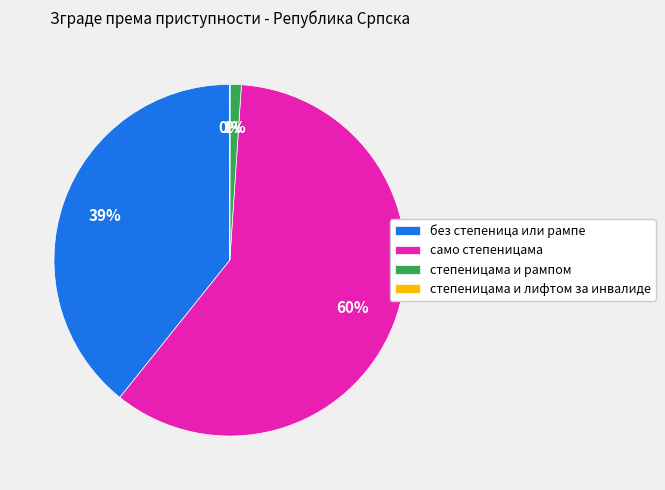

Combined, do степеницама и рампом and само степеницама account for over 50%?

Yes